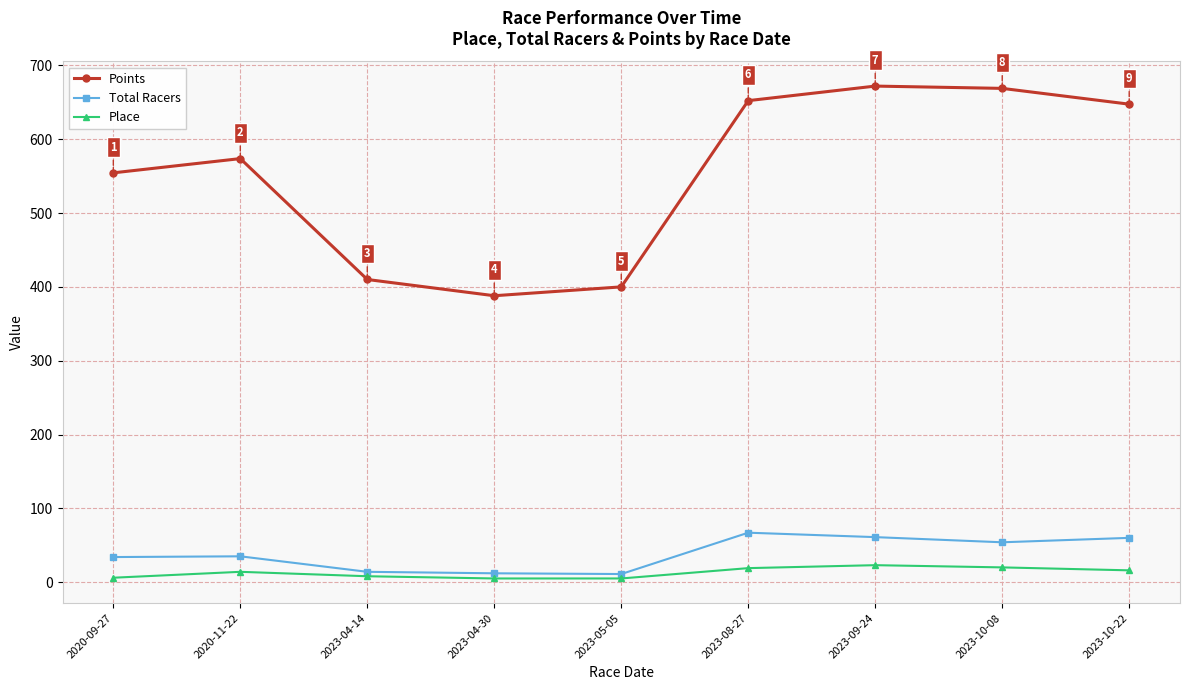

Is this an area chart (filled region under the line)?

No